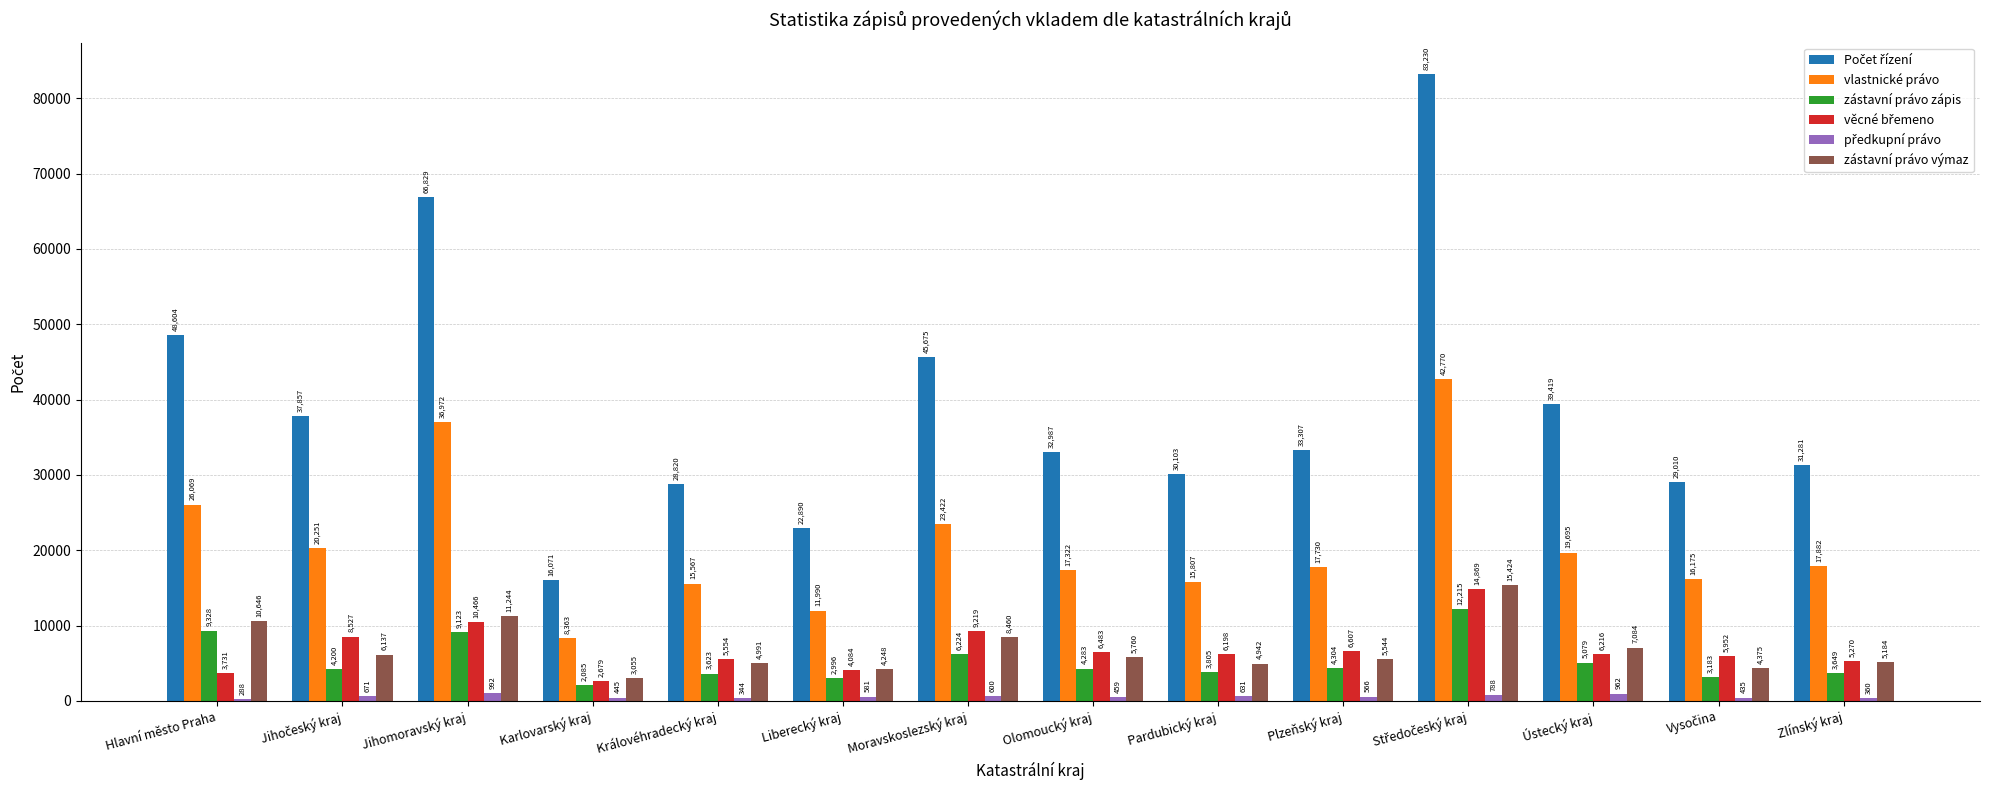

Where does the zástavní právo výmaz series first go above 5760?

Hlavní město Praha